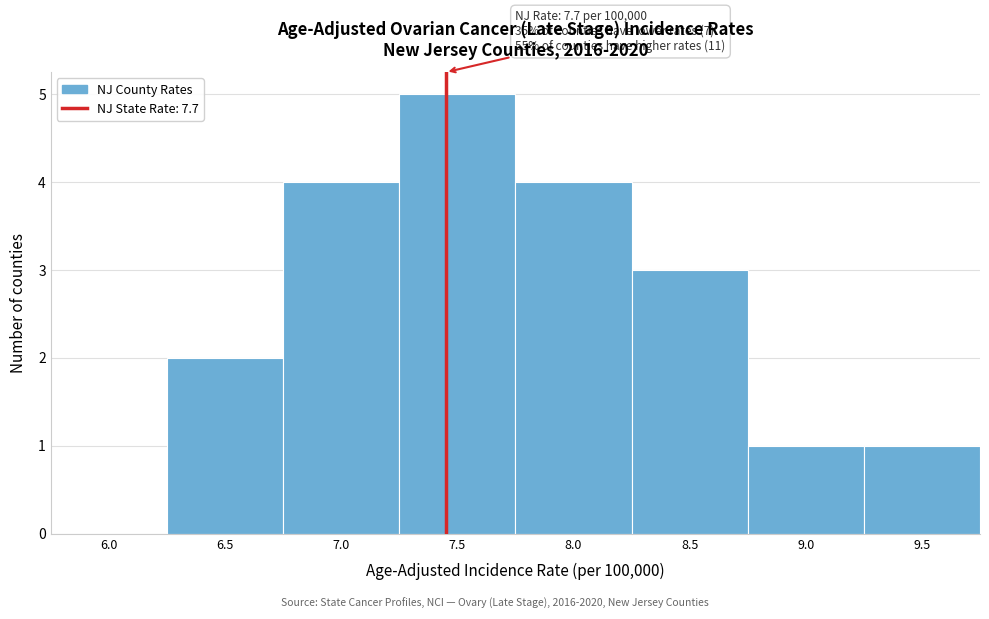

Reading left to right, list all the values displayed in this chart.

6.0=0	6.5=2	7.0=4	7.5=5	8.0=4	8.5=3	9.0=1	9.5=1